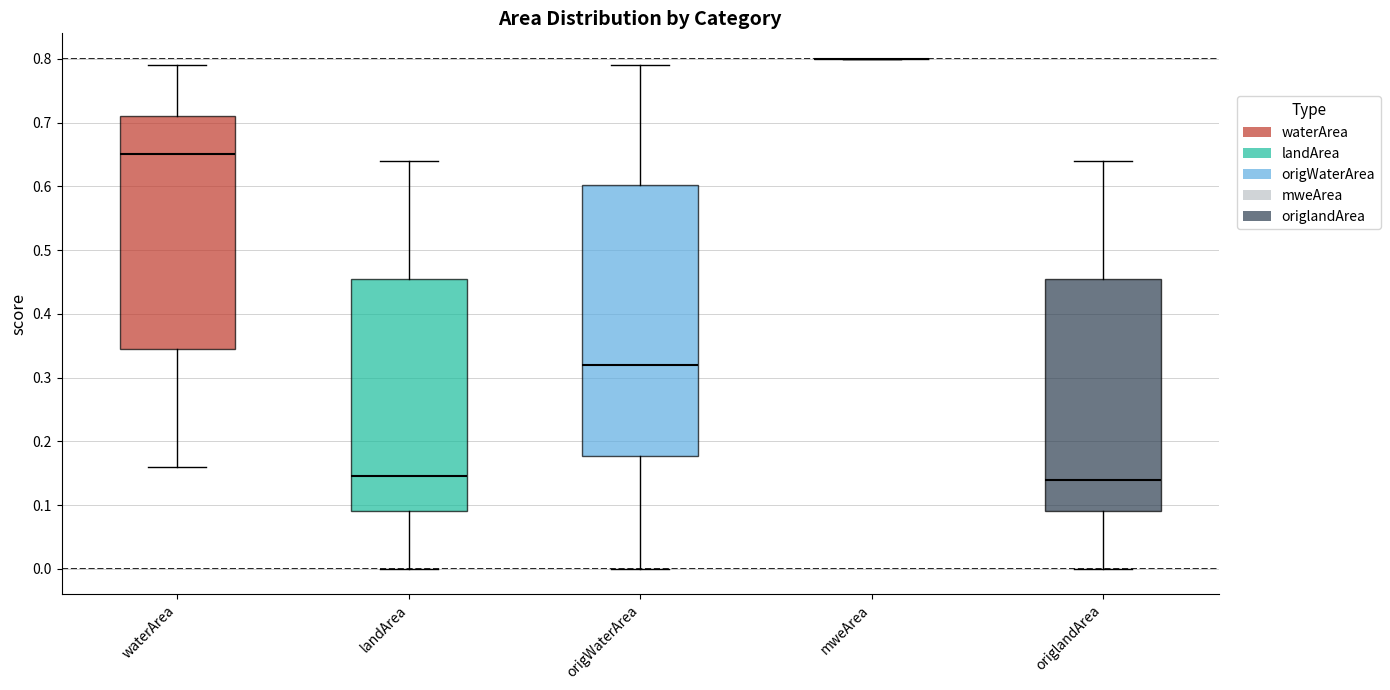

Where is the lower edge of the box for waterArea on the y-axis? The values are not printed on the chart, so give them approximately, as read against the axis.

0.35